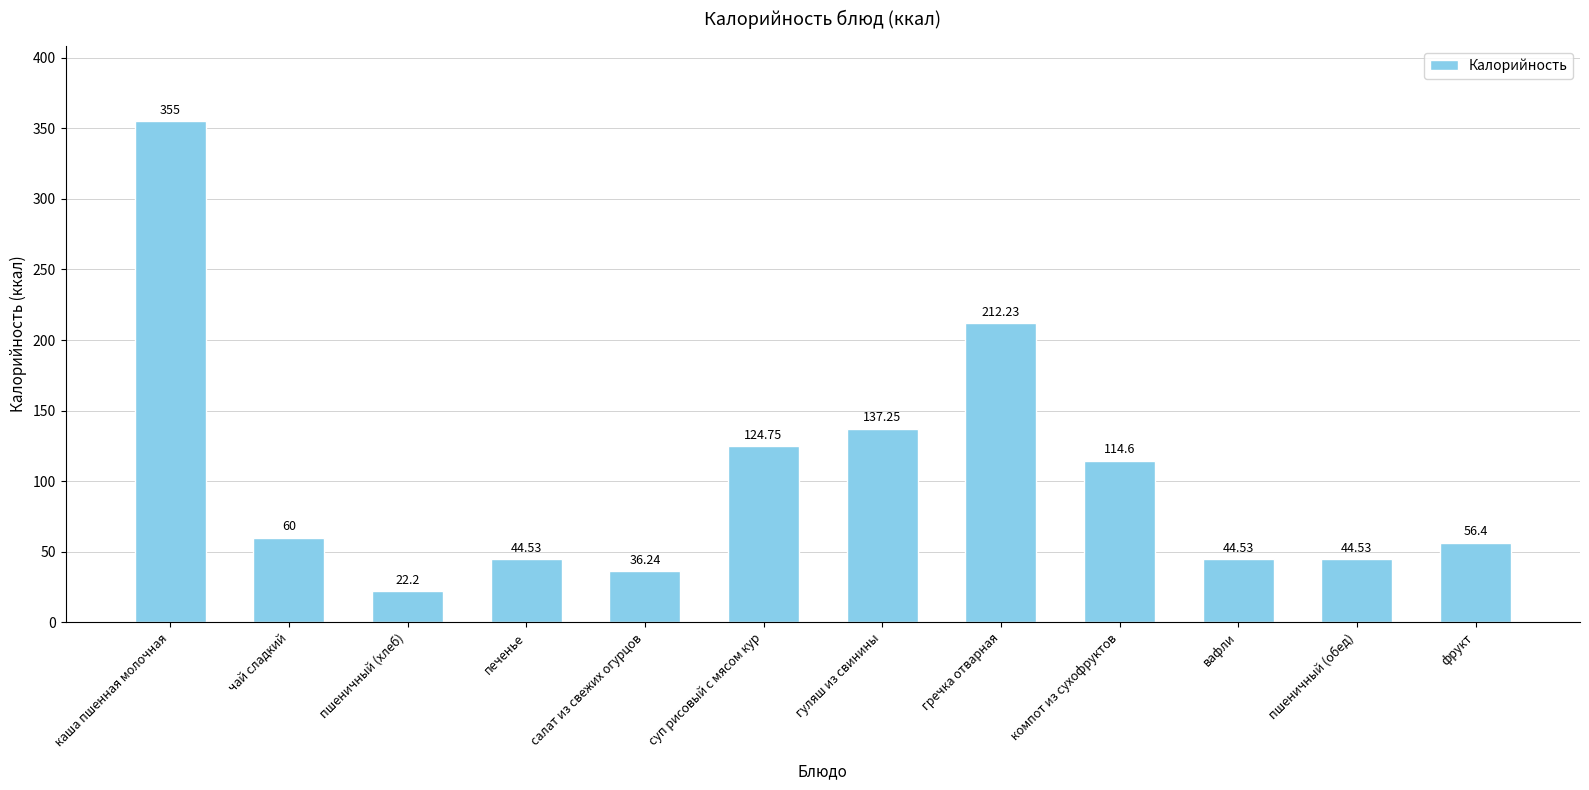

Which has a higher value, каша пшенная молочная or суп рисовый с мясом кур?

каша пшенная молочная